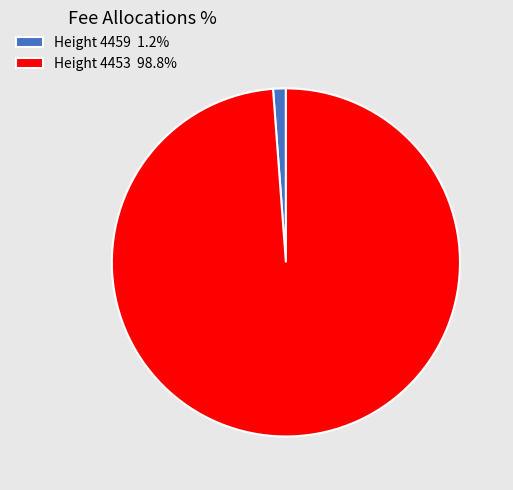

Combined, do Height 4459 1.2% and Height 4453 98.8% account for over 50%?

Yes